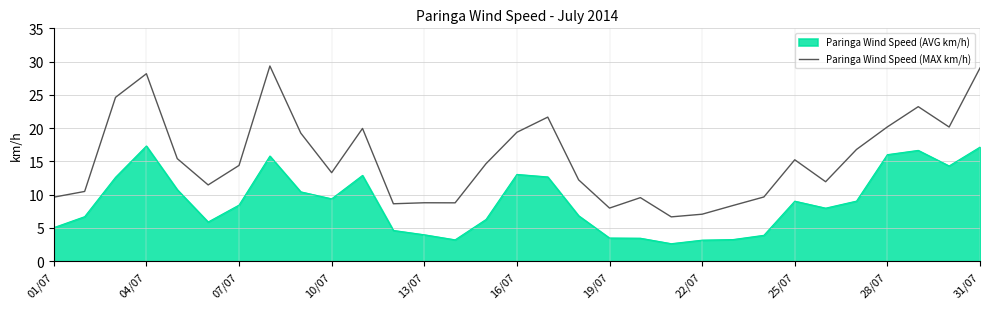

Rank the series by their average value, from lowest to highest.

Paringa Wind Speed (AVG km/h), Paringa Wind Speed (MAX km/h)